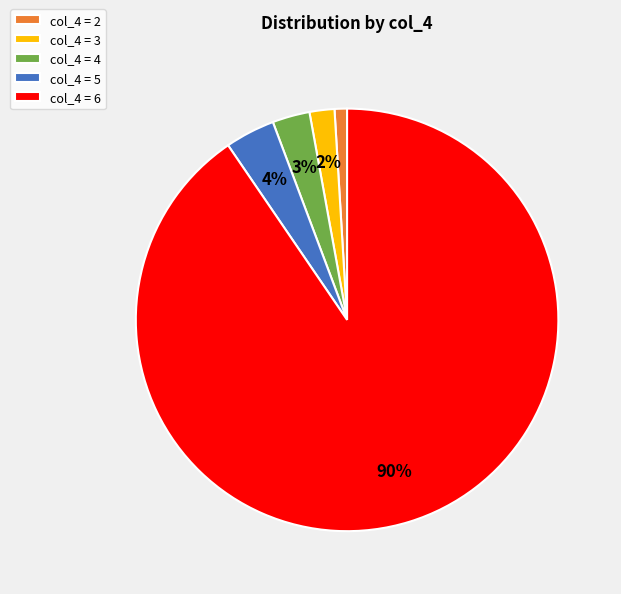

What is the largest slice in the pie chart?

col_4 = 6